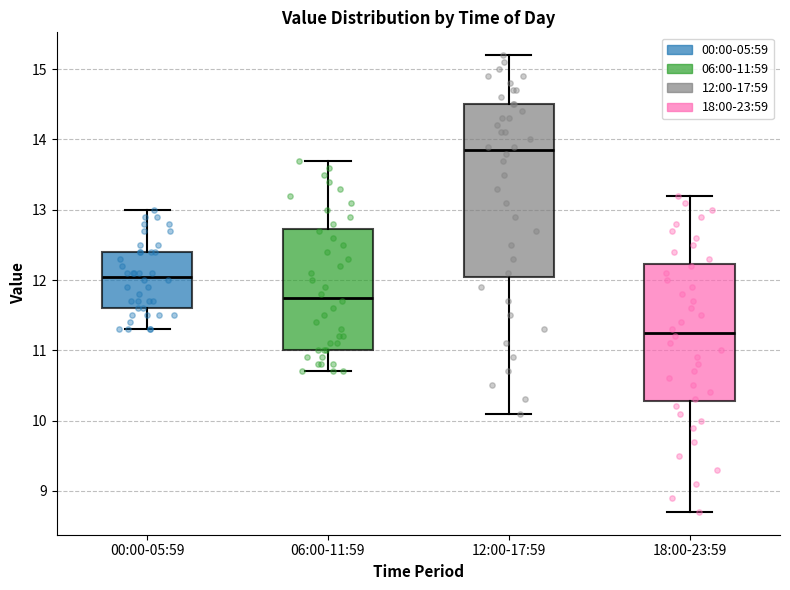

Reading left to right, transcribe this box plot: for each box, give where its median line is, the range the box spans, and where its two whiskers end, as read against the y-axis. The values are not printed on the chart, so give them approximately, as read against the axis.

00:00-05:59: median 12.1, box 11.6 to 12.4, whiskers 11.3 to 13.0
06:00-11:59: median 11.8, box 11.0 to 12.7, whiskers 10.7 to 13.7
12:00-17:59: median 13.9, box 12.1 to 14.5, whiskers 10.1 to 15.2
18:00-23:59: median 11.3, box 10.3 to 12.2, whiskers 8.7 to 13.2